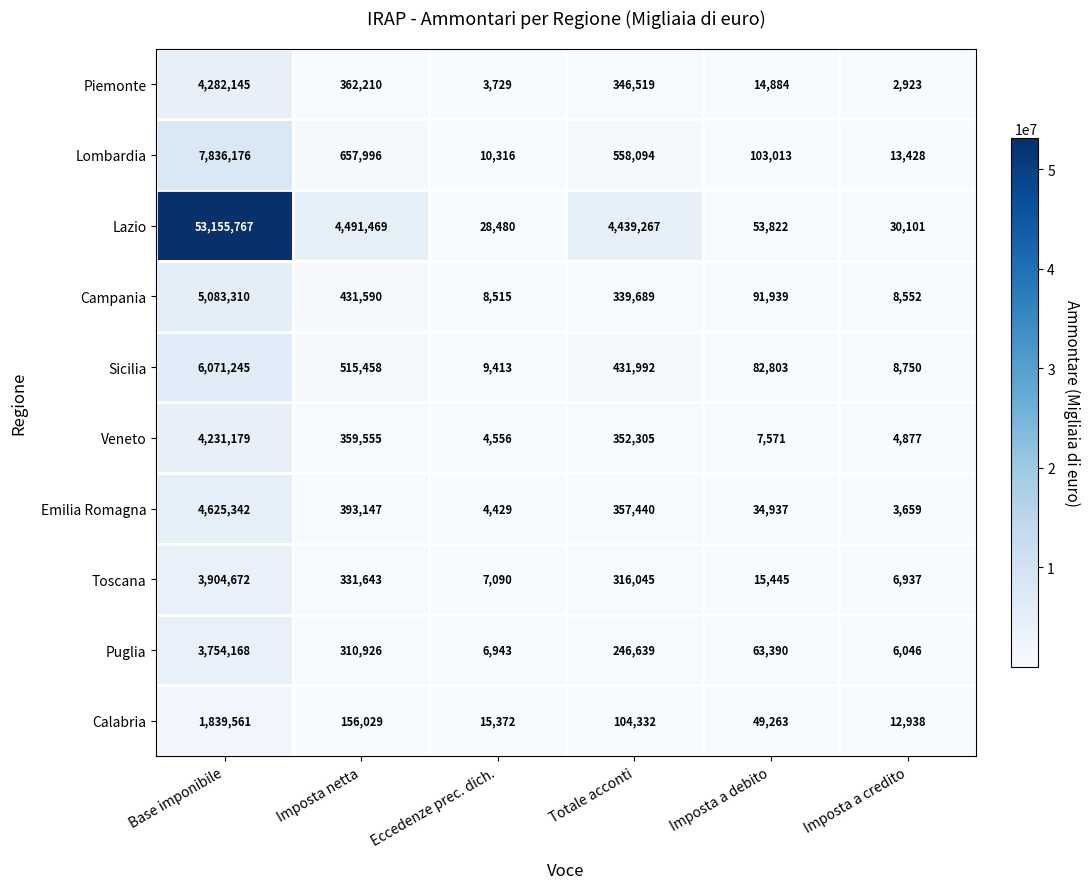

What is the spread (max minus min) of values at Base imponibile?

51316206